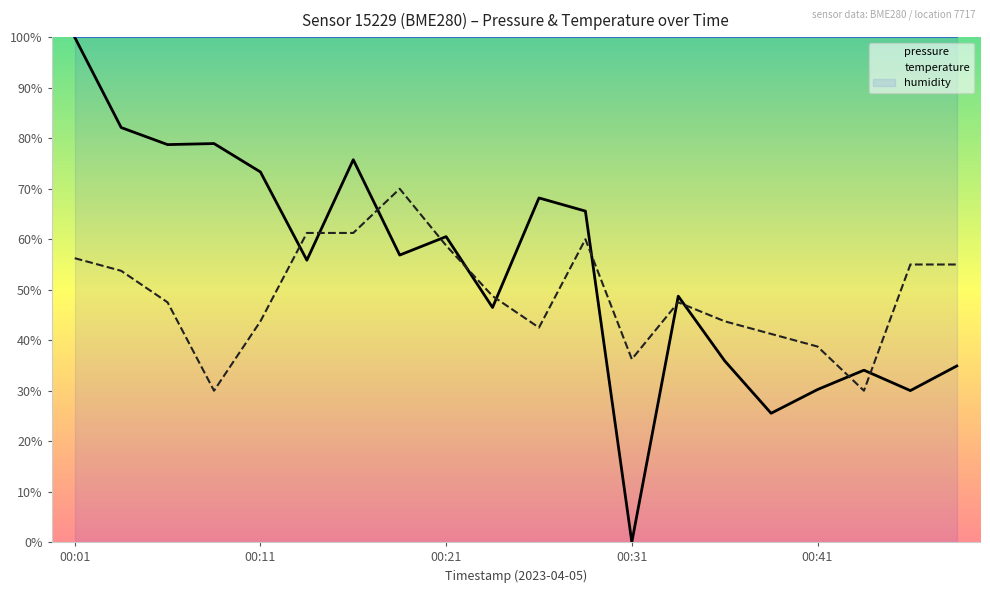

Which series has the largest total across all categories?

humidity